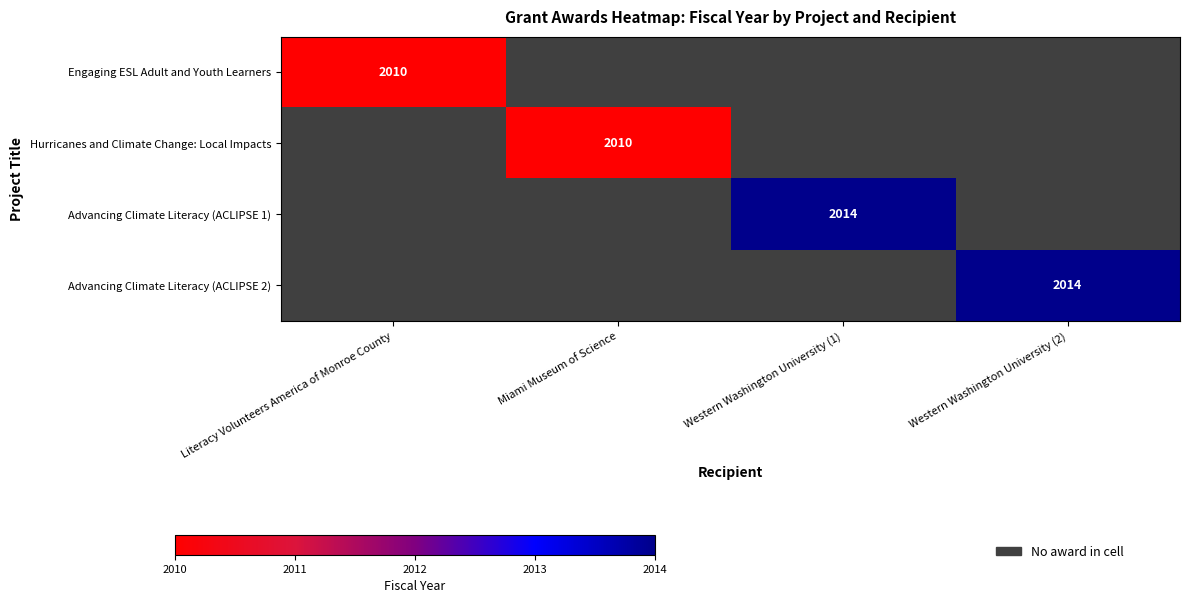

Between Western Washington University (1) and Western Washington University (2), which is larger?

Western Washington University (2)